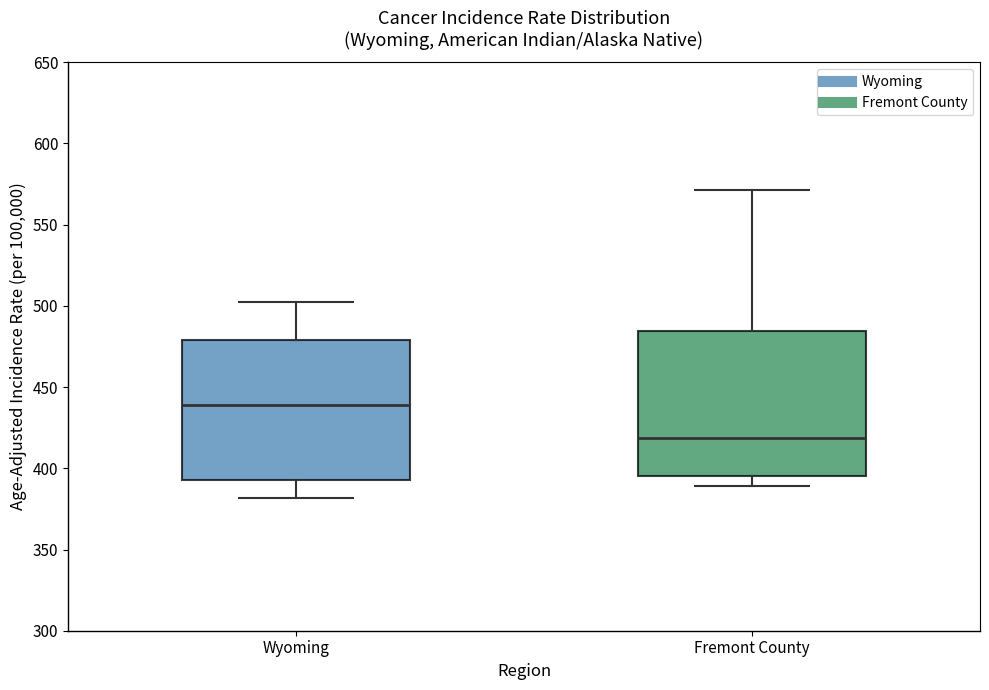

Reading left to right, transcribe this box plot: for each box, give where its median line is, the range the box spans, and where its two whiskers end, as read against the y-axis. The values are not printed on the chart, so give them approximately, as read against the axis.

Wyoming: median 440, box 395 to 480, whiskers 380 to 500
Fremont County: median 420, box 395 to 485, whiskers 390 to 570